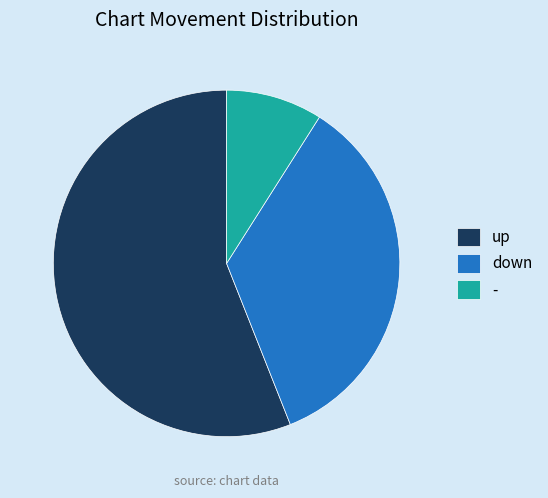

Combined, do - and down account for over 50%?

No